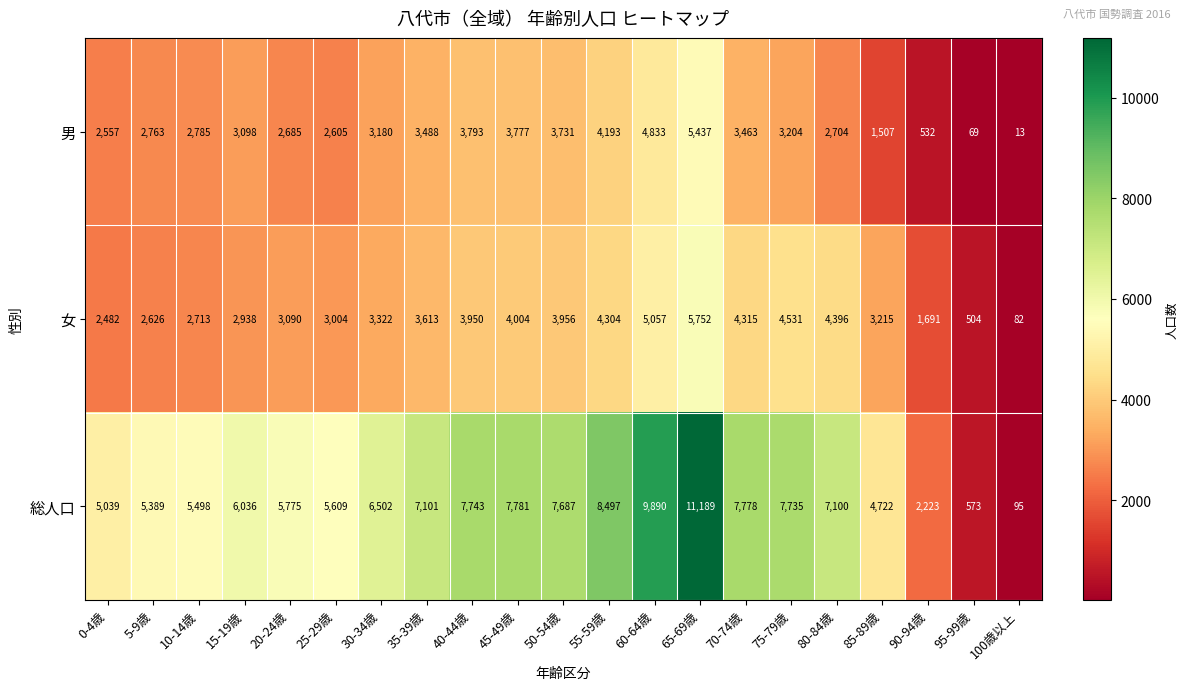

At how many categories does at least one series exceed 889?

19